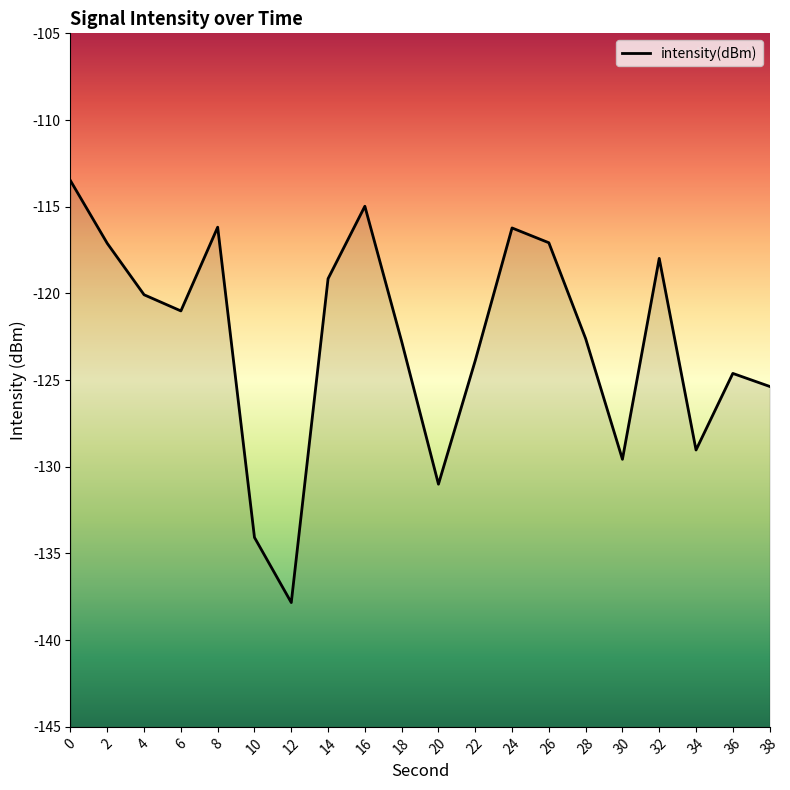

Rank the categories by value from highest to lowest.

0, 16, 8, 24, 26, 2, 32, 14, 4, 6, 28, 18, 22, 36, 38, 34, 30, 20, 10, 12